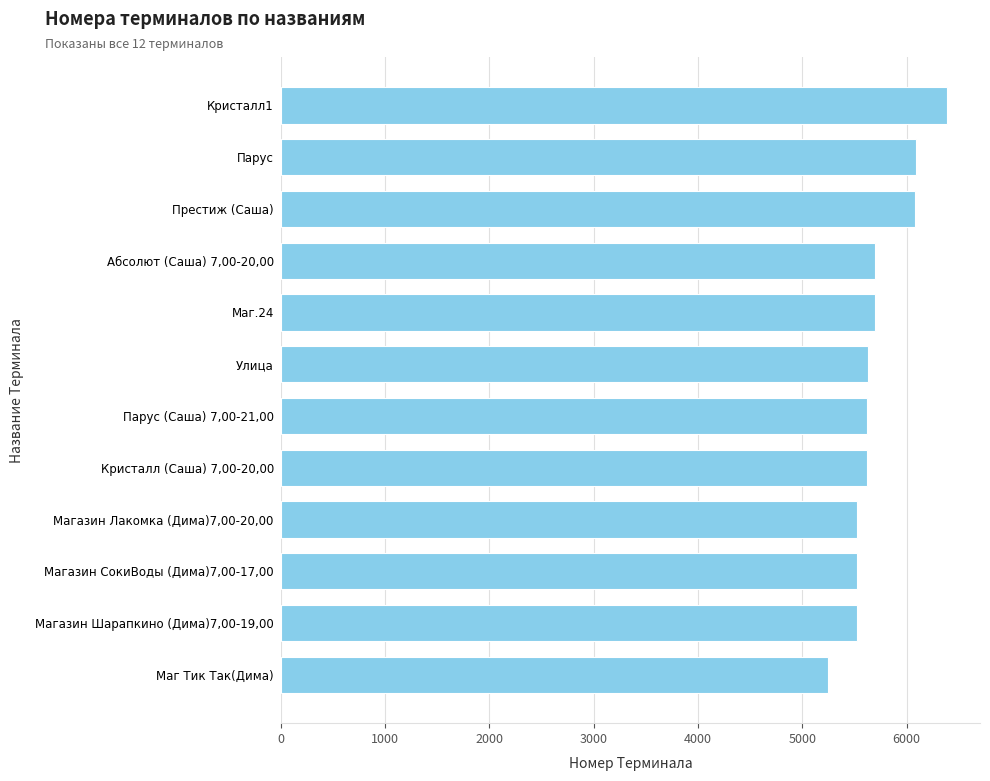

The value at Престиж (Саша) is 6084. True or false?

True